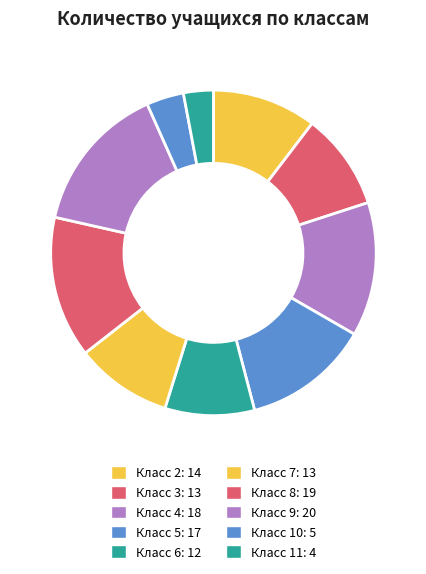

Count the number of slices in the pie.

10